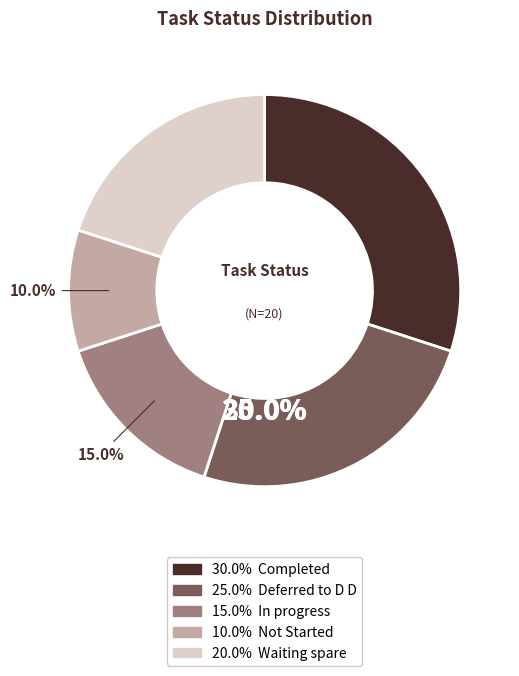

To the nearest percent, what is the average slice percentage?

20%